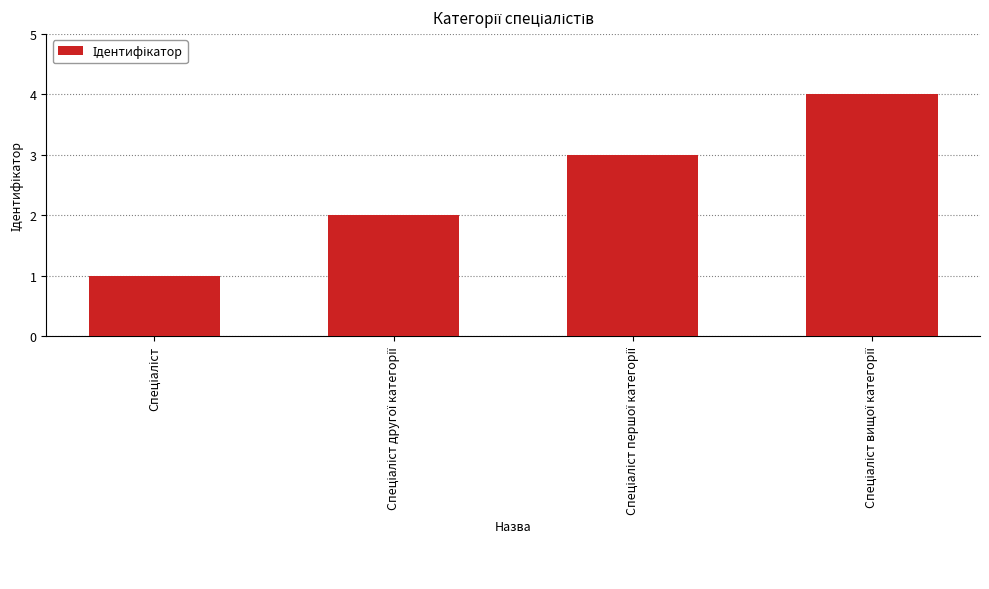

What is the sum of all values?

10